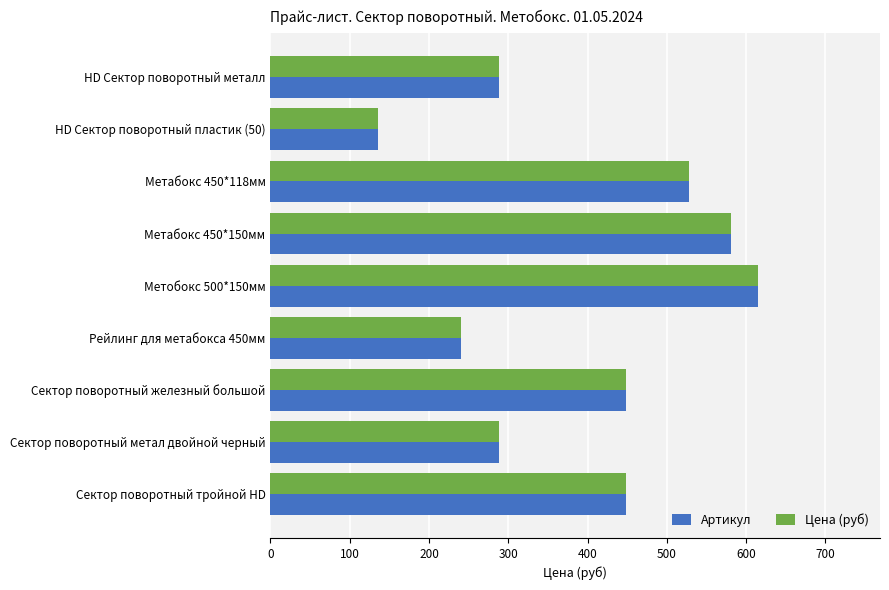

What is the approximate value of Цена (руб) at HD Сектор поворотный металл?

288